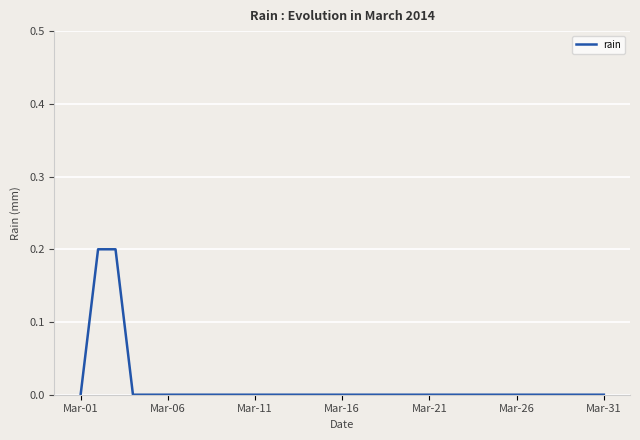

How many lines are shown in the chart?

1